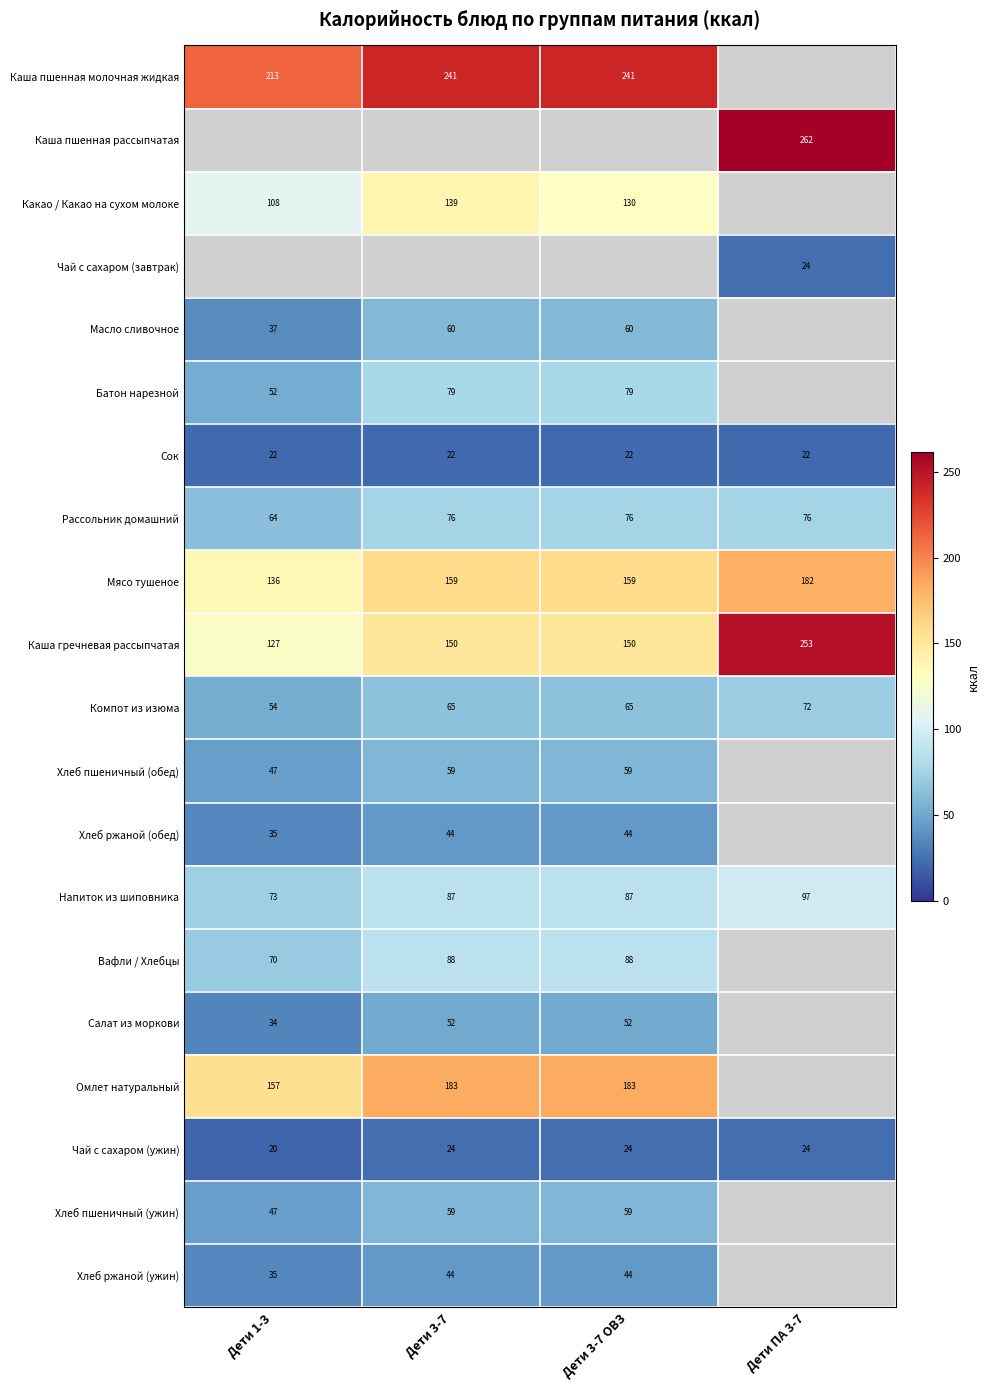

Is it true that Сок equals 22.0 at Дети ПА 3-7?

True